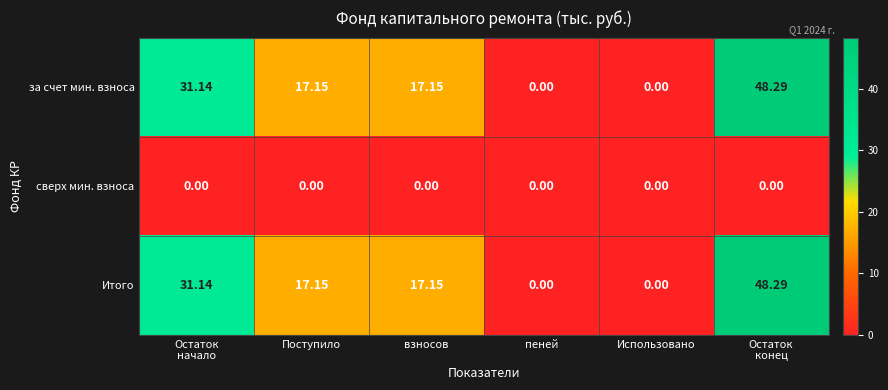

At how many categories does at least one series exceed 3?

4